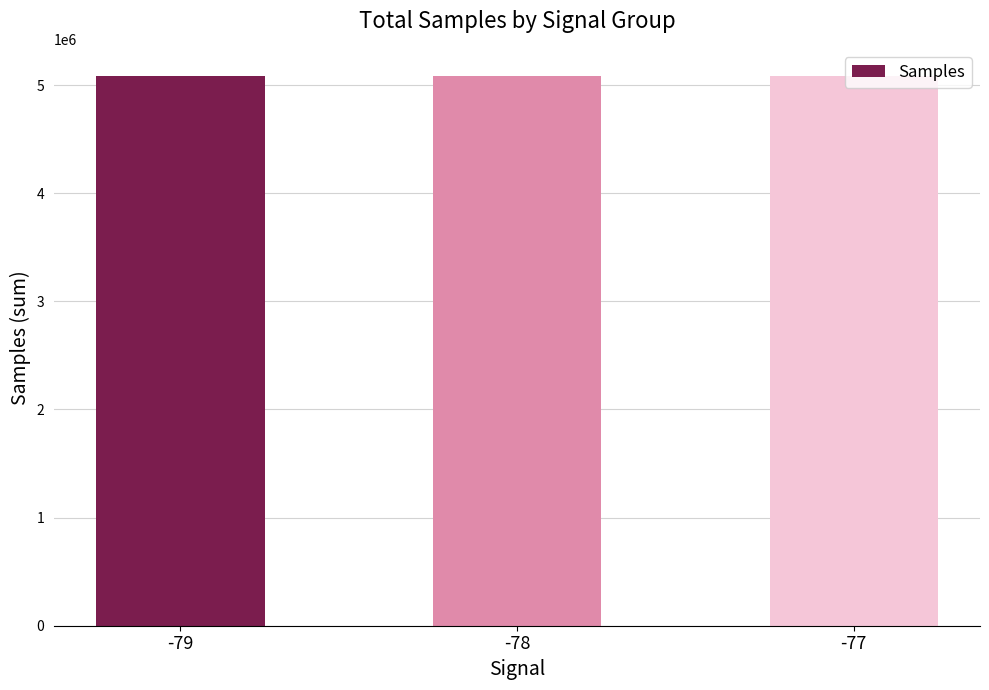

How many values are below 5079726?

1